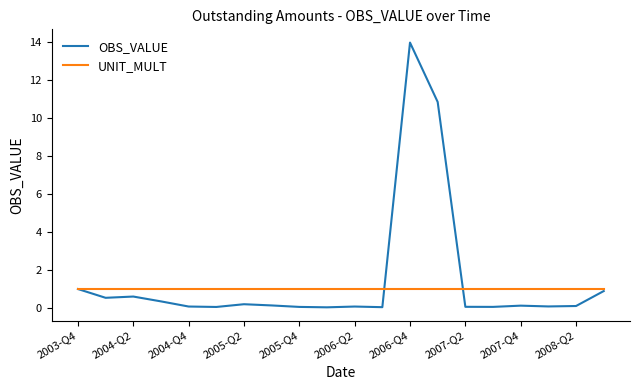

Which series has the widest spread of values?

OBS_VALUE